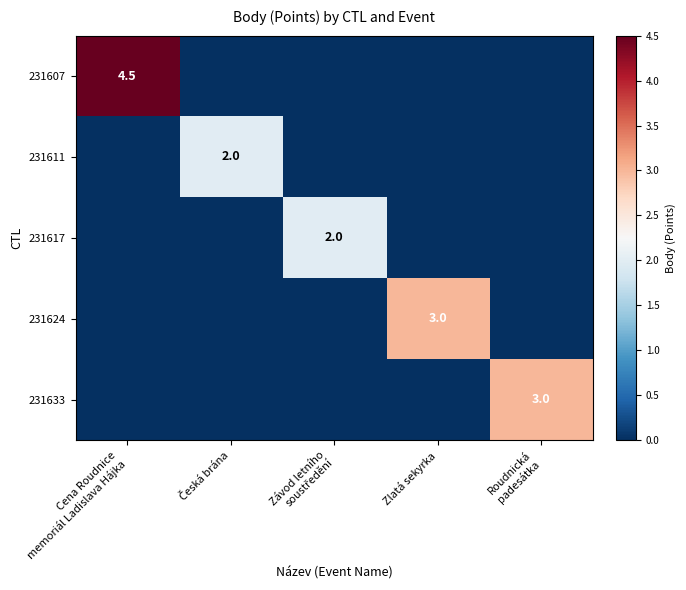

Rank the series by their maximum value, from lowest to highest.

231611, 231617, 231624, 231633, 231607